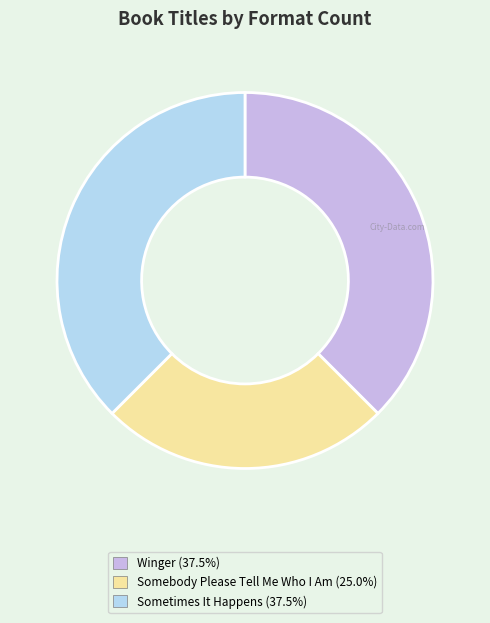

The Winger slice represents 38% of the pie. True or false?

True